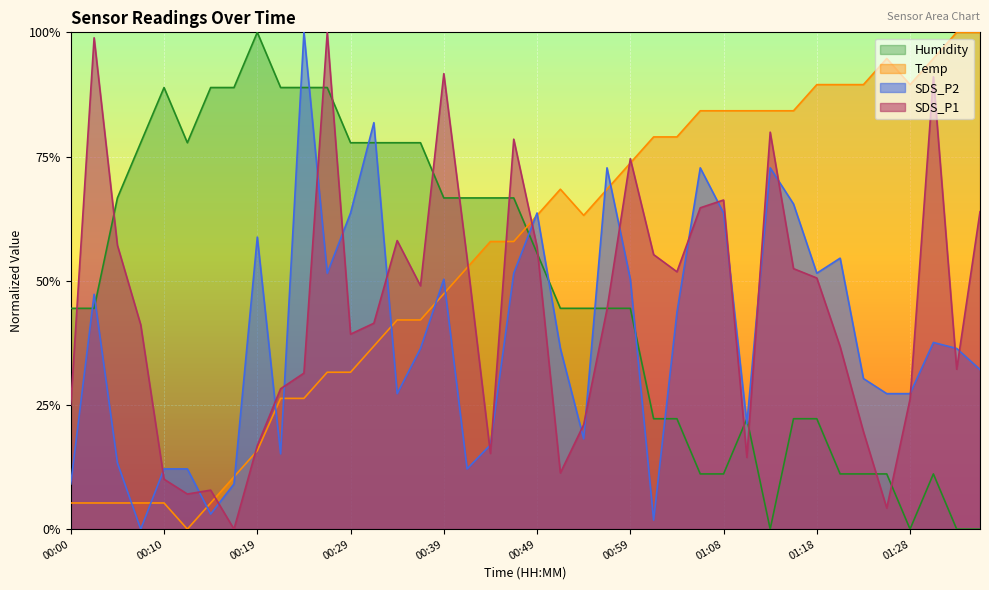

Where do SDS_P2 and Temp first cross each other?

00:05 and 00:07